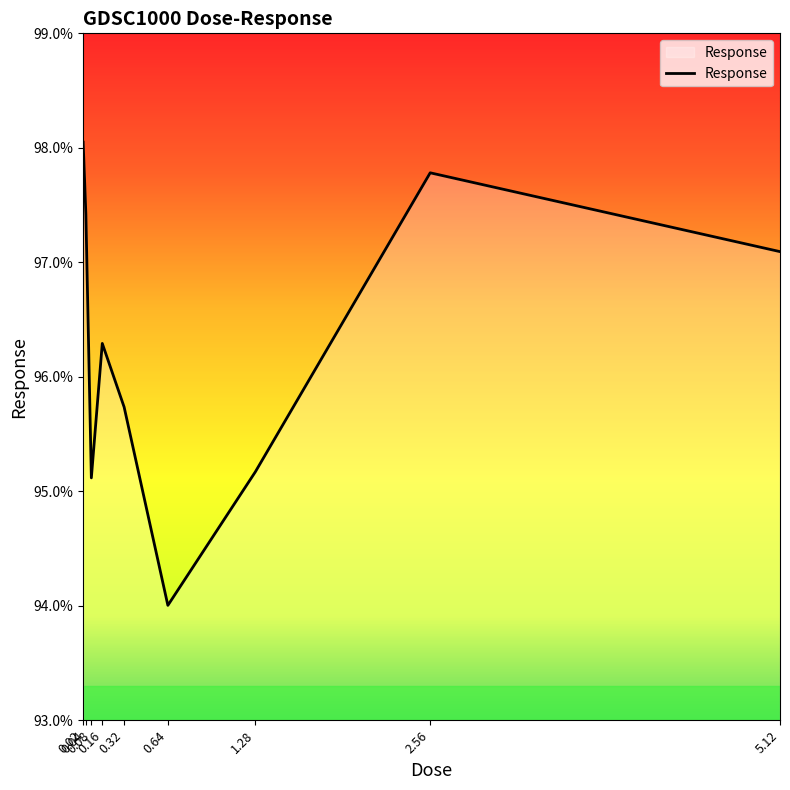

Rank the categories by value from highest to lowest.

0.02, 2.56, 0.04, 5.12, 0.16, 0.32, 1.28, 0.08, 0.64